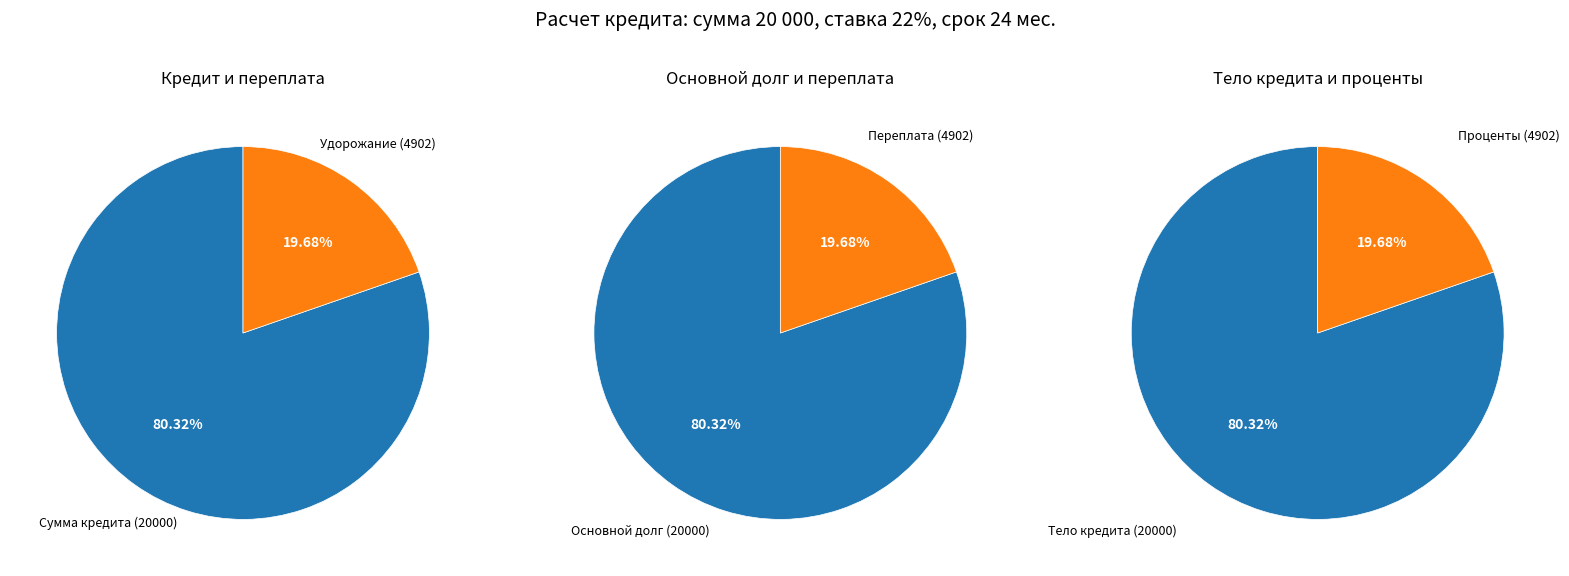

To the nearest percent, what percentage of the pie is Удорожание покупки?

20%